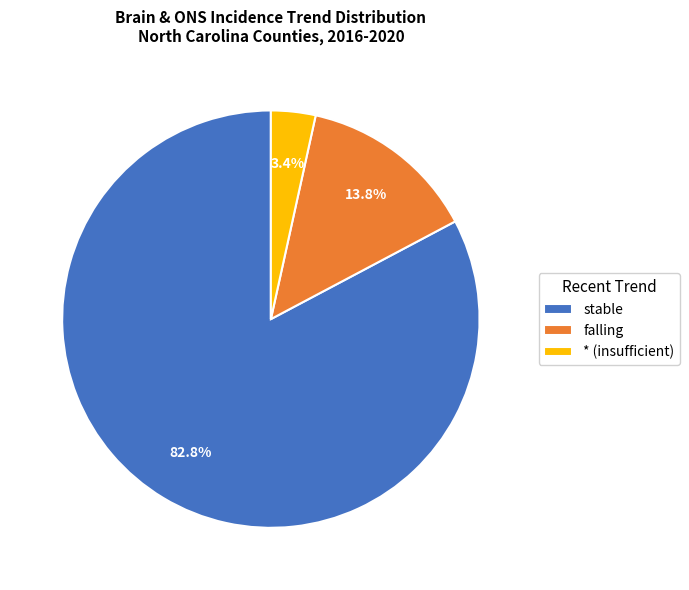

Do falling and stable together represent more than half of the pie?

Yes